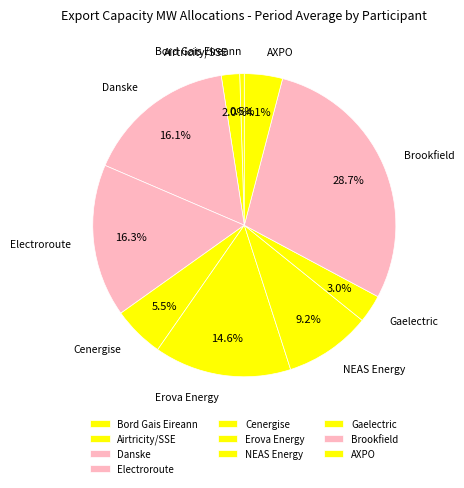

What is the largest slice in the pie chart?

Brookfield